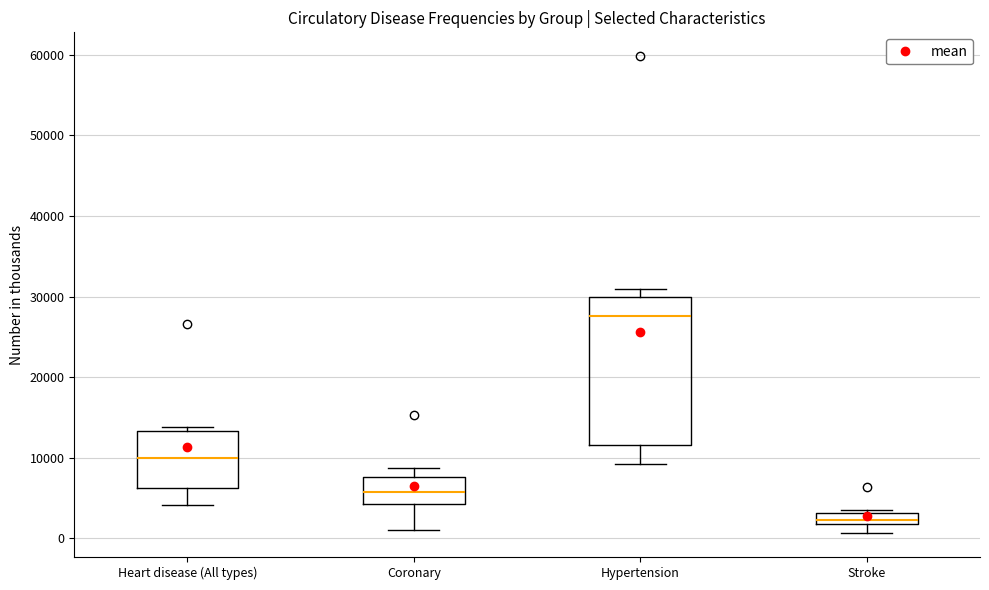

Which box's median line is the lowest?

Stroke